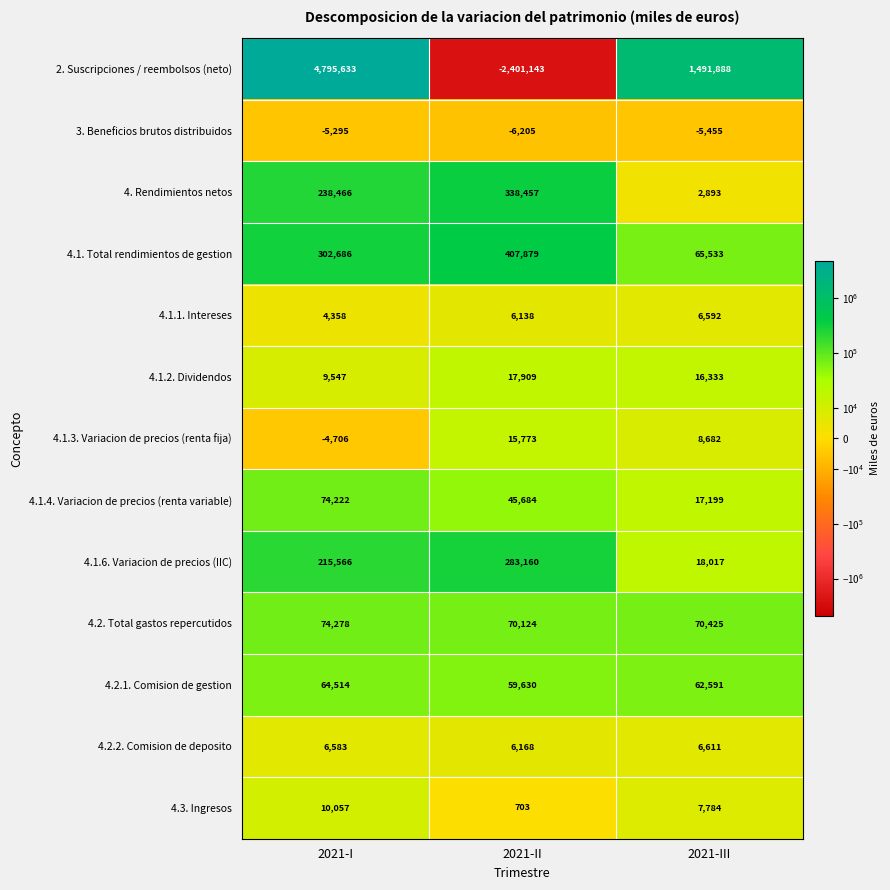

At which label is 4.2.2. Comision de deposito closest to 6389?

2021-I